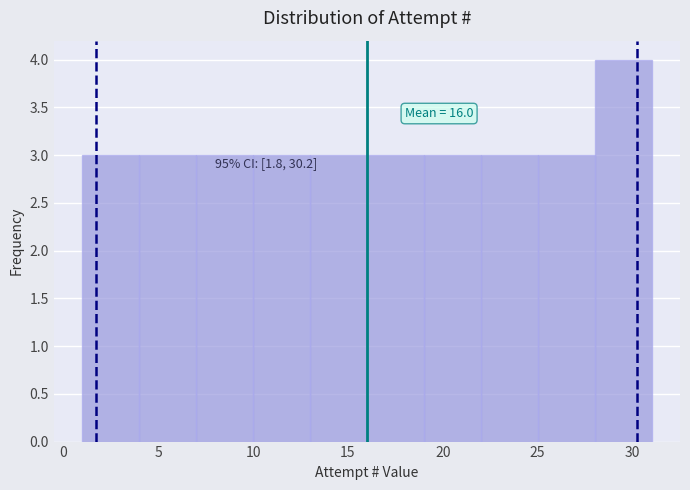

Which range on the x-axis has the tallest bar?

28 to 31